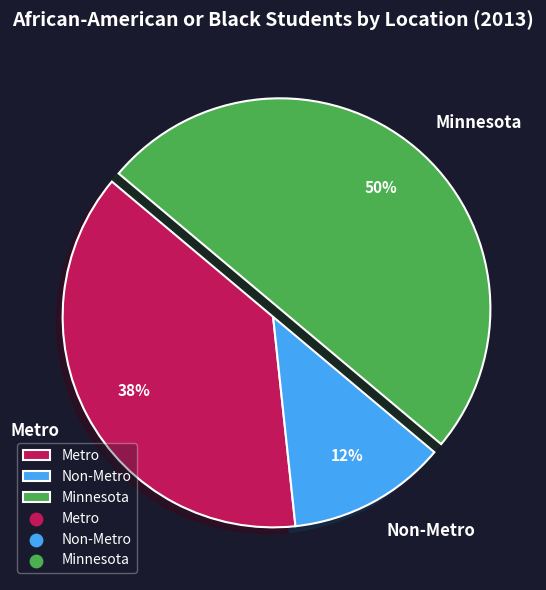

Do Metro and Minnesota together represent more than half of the pie?

Yes